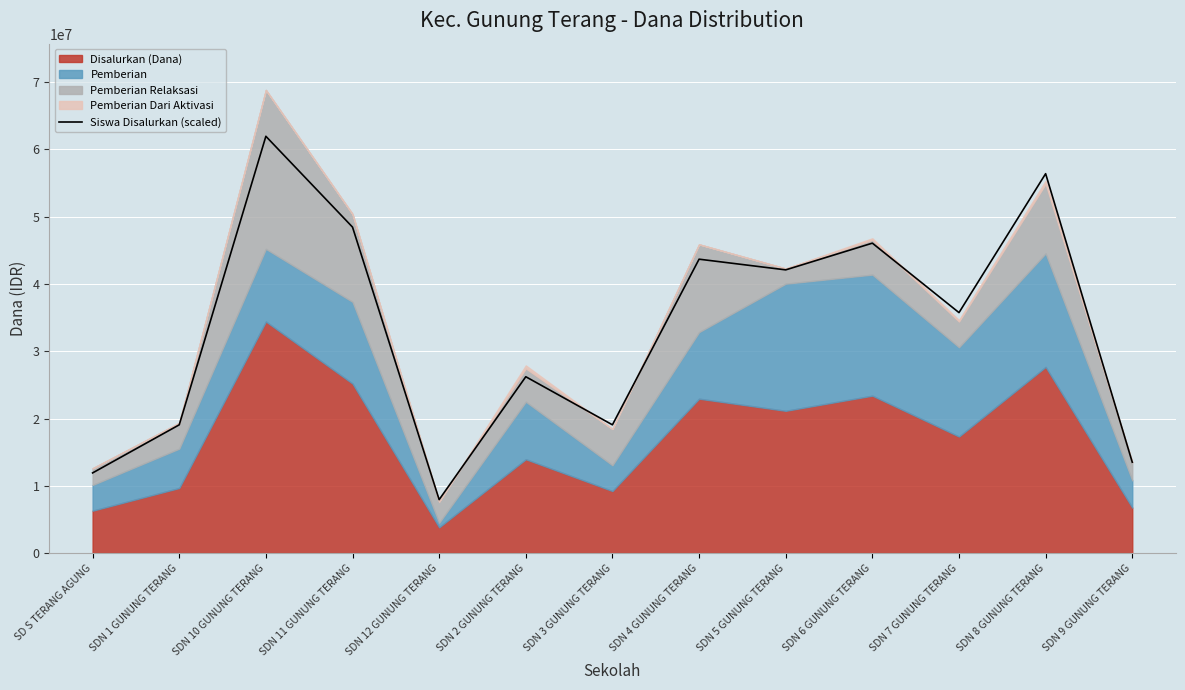

What is the ratio of the value at SDN 9 GUNUNG TERANG to the value at SDN 12 GUNUNG TERANG?

1.7